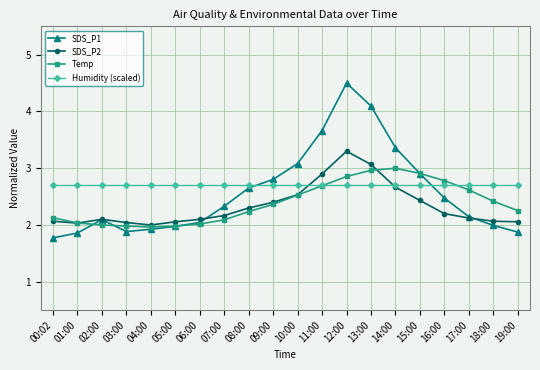

What value does the SDS_P1 series have at 04:00?

1.9